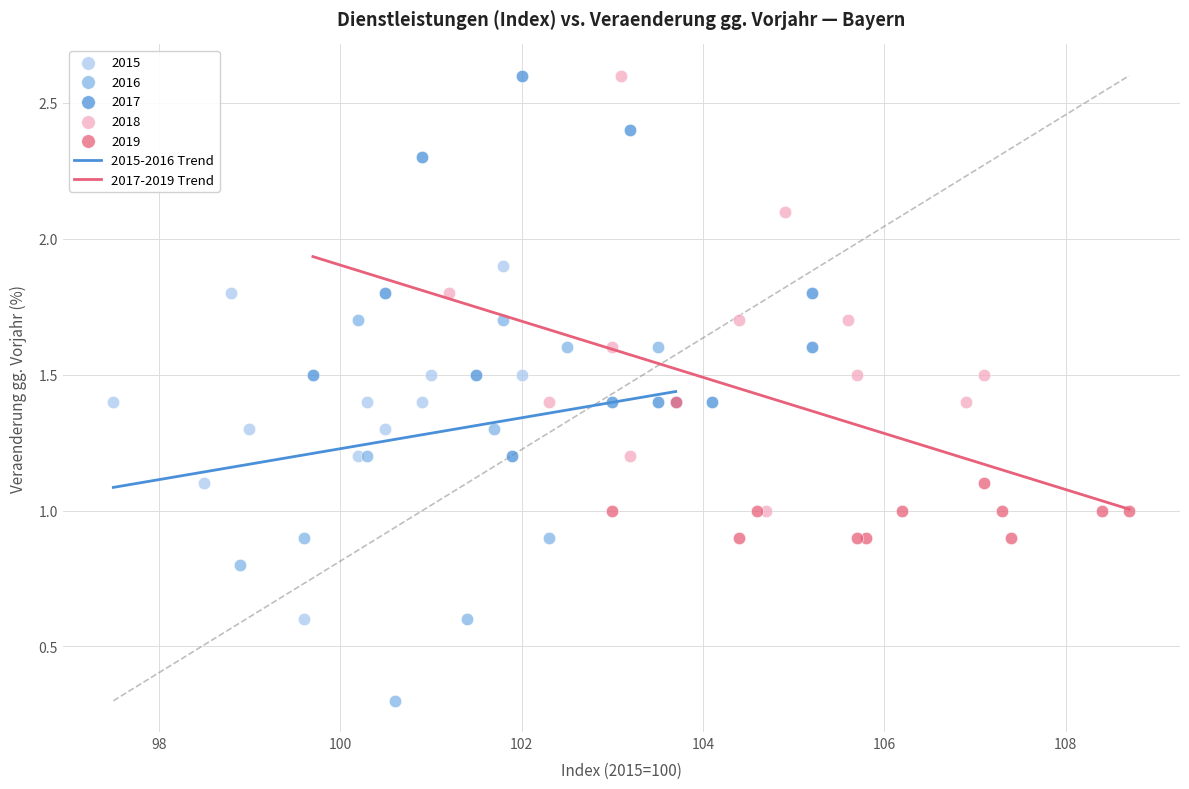

Which series has the largest Y range (max minus min)?

2018